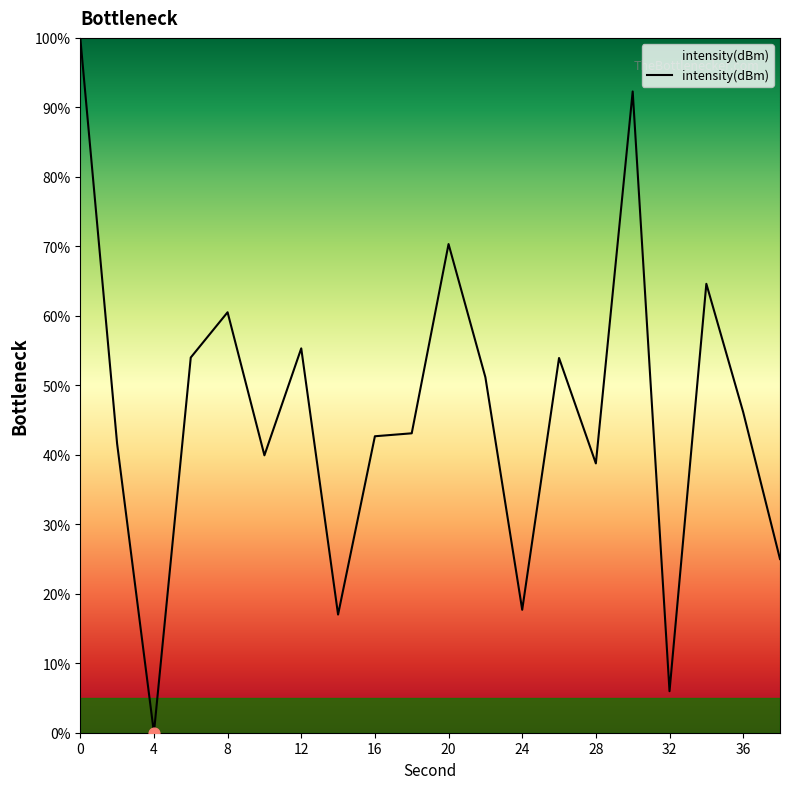

What is the greatest value displayed?

100.0